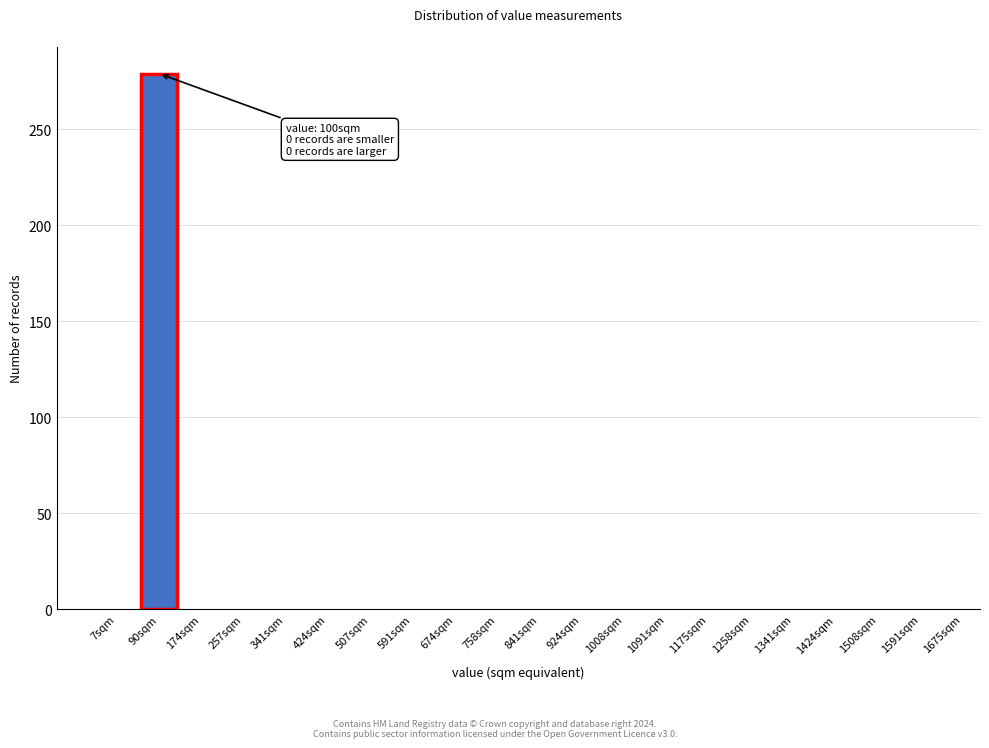

Reading left to right, transcribe all the data shown in this chart.

7sqm=0	90sqm=279	174sqm=0	257sqm=0	341sqm=0	424sqm=0	507sqm=0	591sqm=0	674sqm=0	758sqm=0	841sqm=0	924sqm=0	1008sqm=0	1091sqm=0	1175sqm=0	1258sqm=0	1341sqm=0	1424sqm=0	1508sqm=0	1591sqm=0